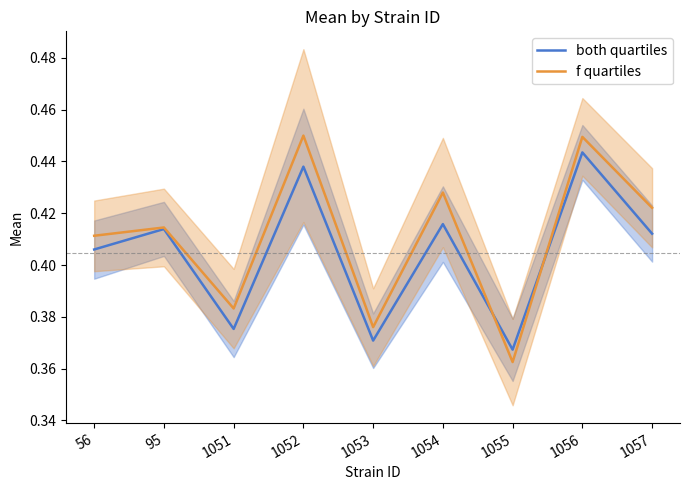

Between 1052 and 1057, which series saw the biggest shift?

f quartiles